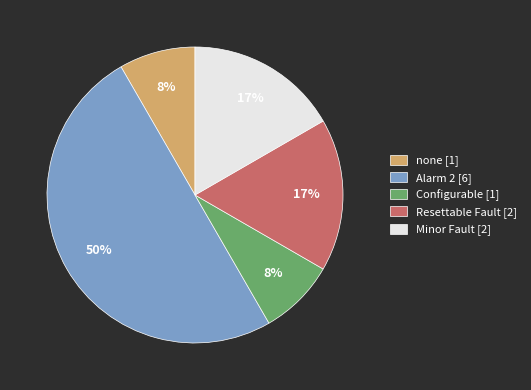

Combined, do Configurable [1] and Resettable Fault [2] account for over 50%?

No